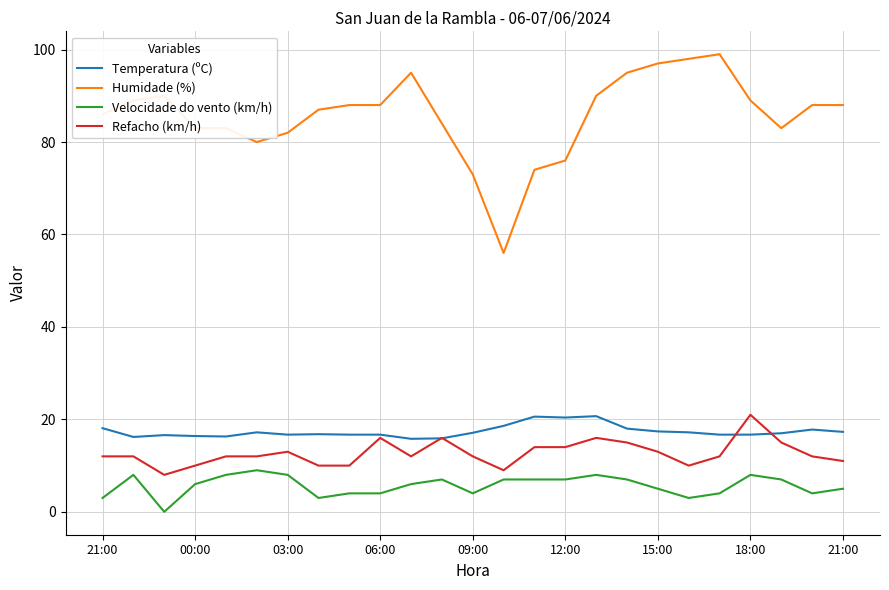

What are all the series names shown in the legend?

Temperatura (ºC), Humidade (%), Velocidade do vento (km/h), Refacho (km/h)